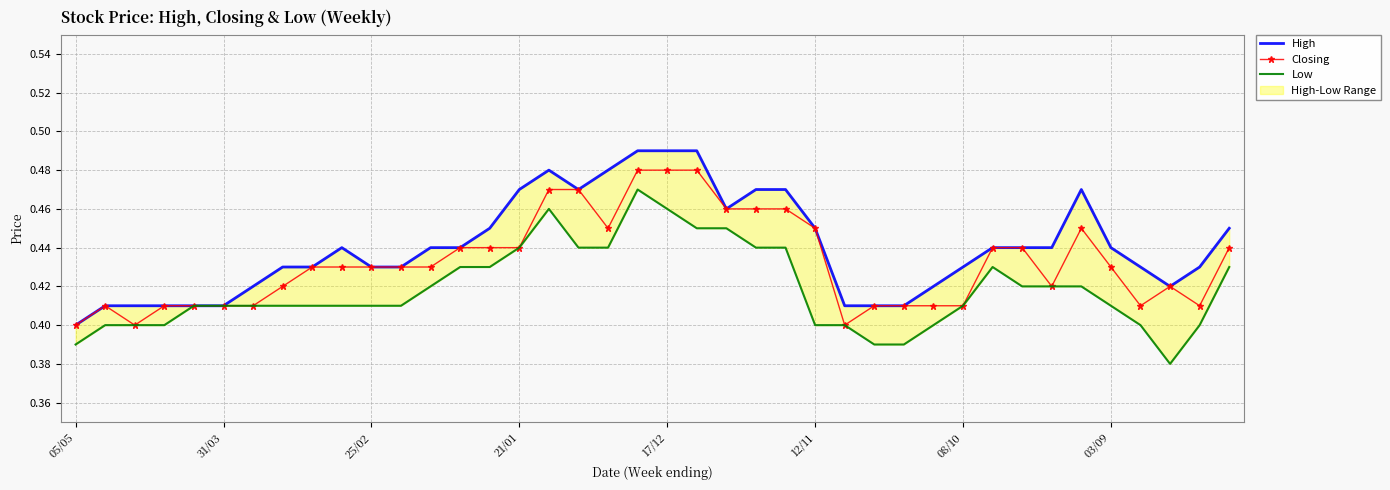

At which category does the chart reach its minimum across all series?

37